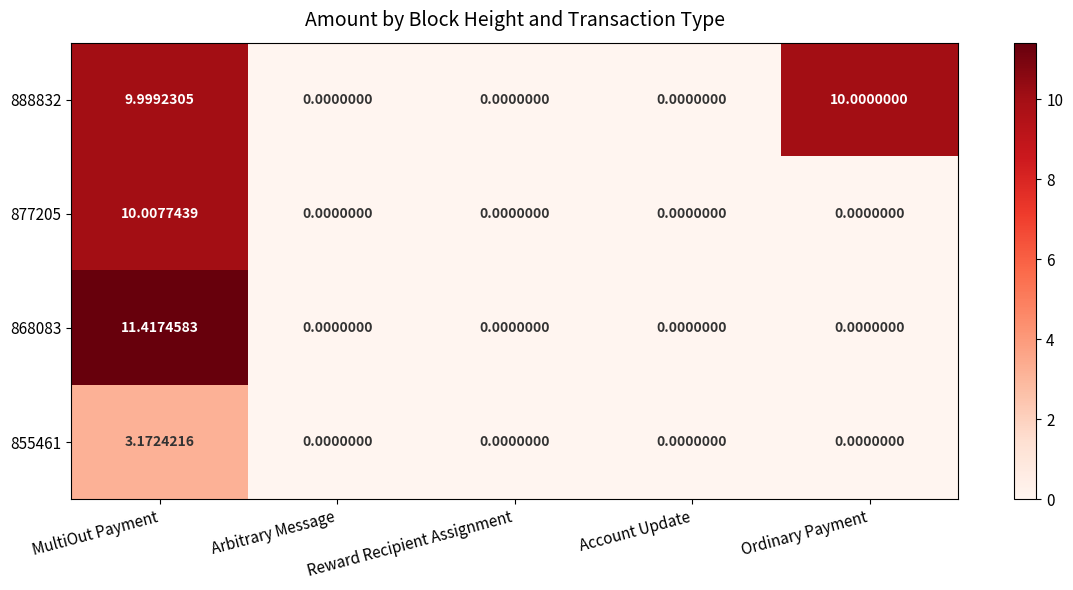

Between MultiOut Payment and Ordinary Payment, which series saw the biggest shift?

868083